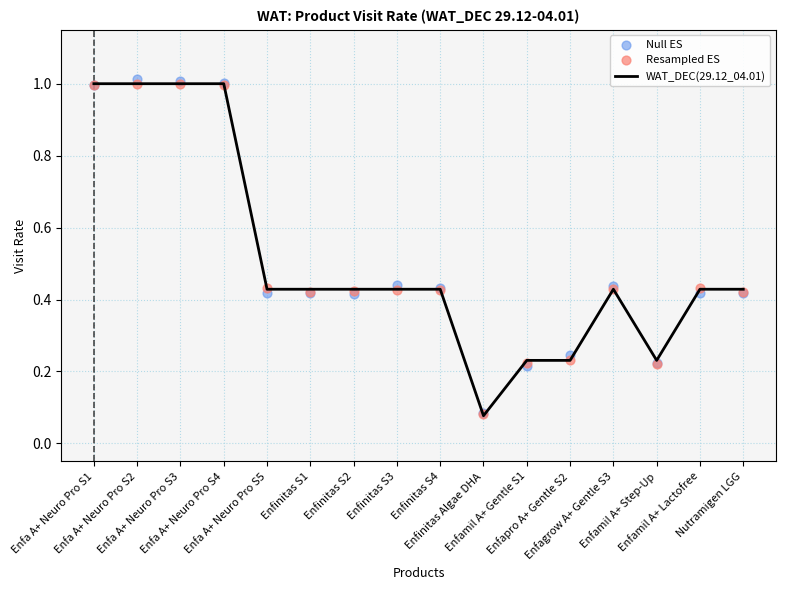

At which category is the sum across all series the highest?

Enfa A+ Neuro Pro S2